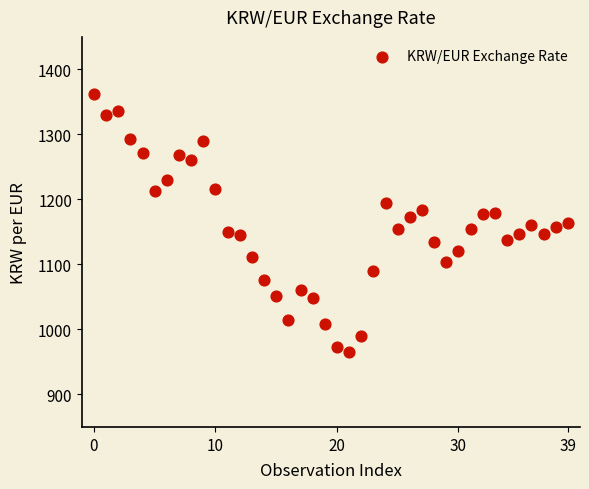

What is the range of Y values (max minus min)?

397.3